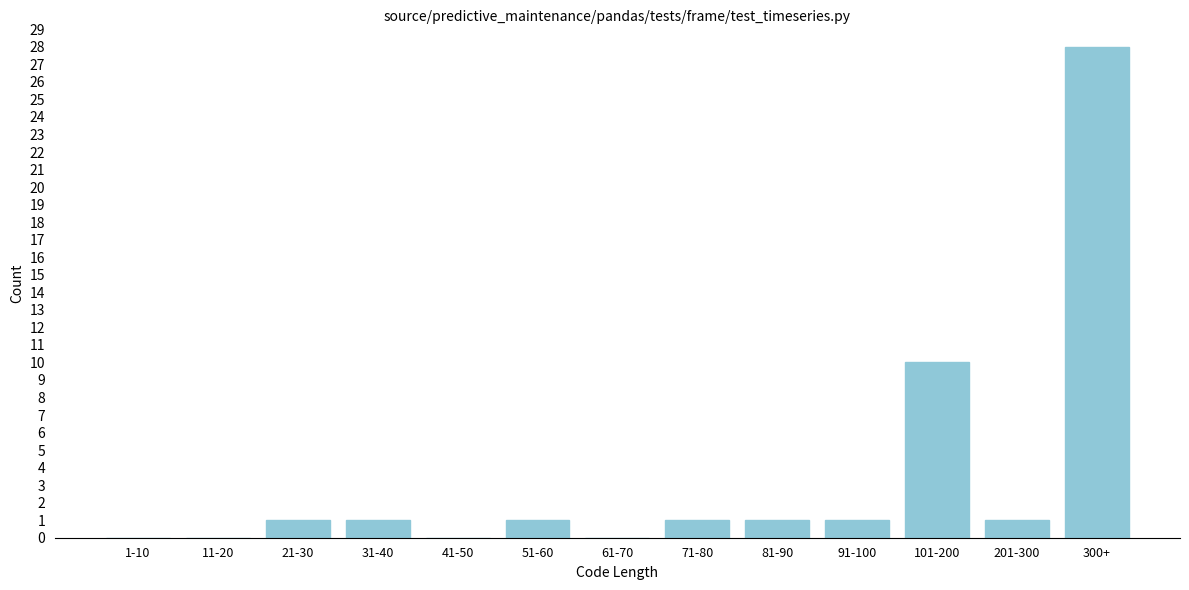

Reading left to right, transcribe all the data shown in this chart.

1-10=0	11-20=0	21-30=1	31-40=1	41-50=0	51-60=1	61-70=0	71-80=1	81-90=1	91-100=1	101-200=10	201-300=1	300+=28